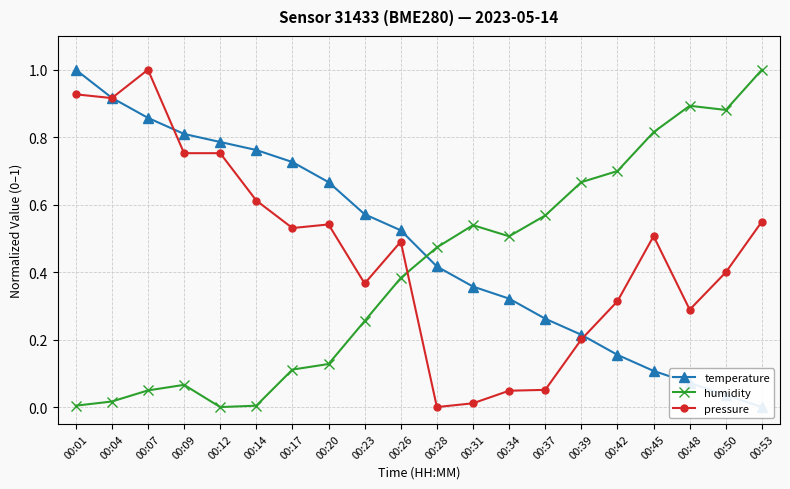

Between which two adjacent categories do temperature and humidity first intersect?

00:26 and 00:28